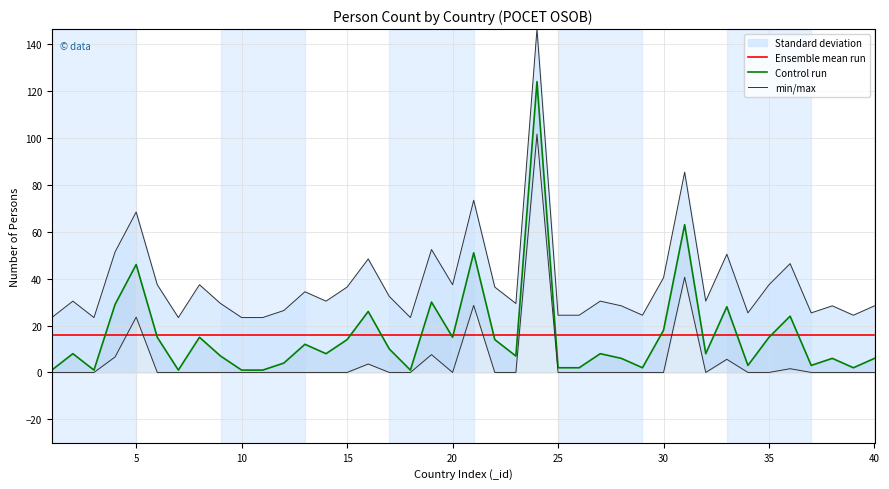

What is the value of the Control run point at the 34th from the left?

3.0